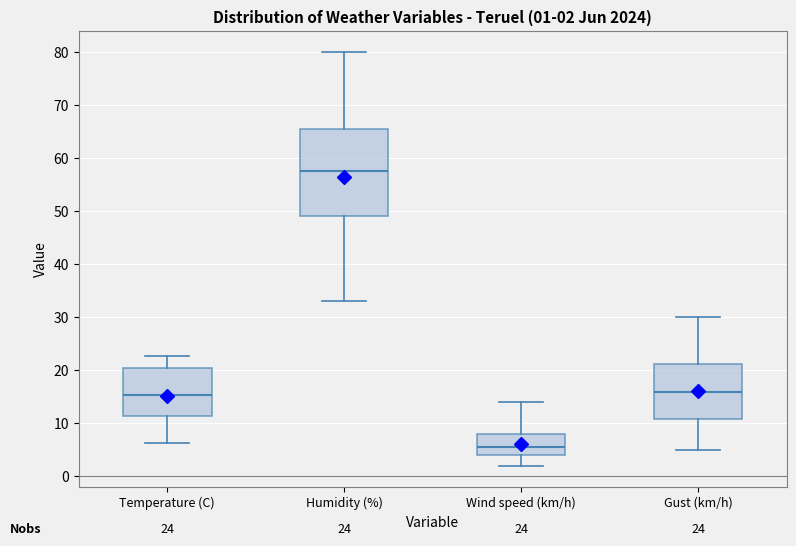

Which box's median line is the lowest?

Wind speed (km/h)